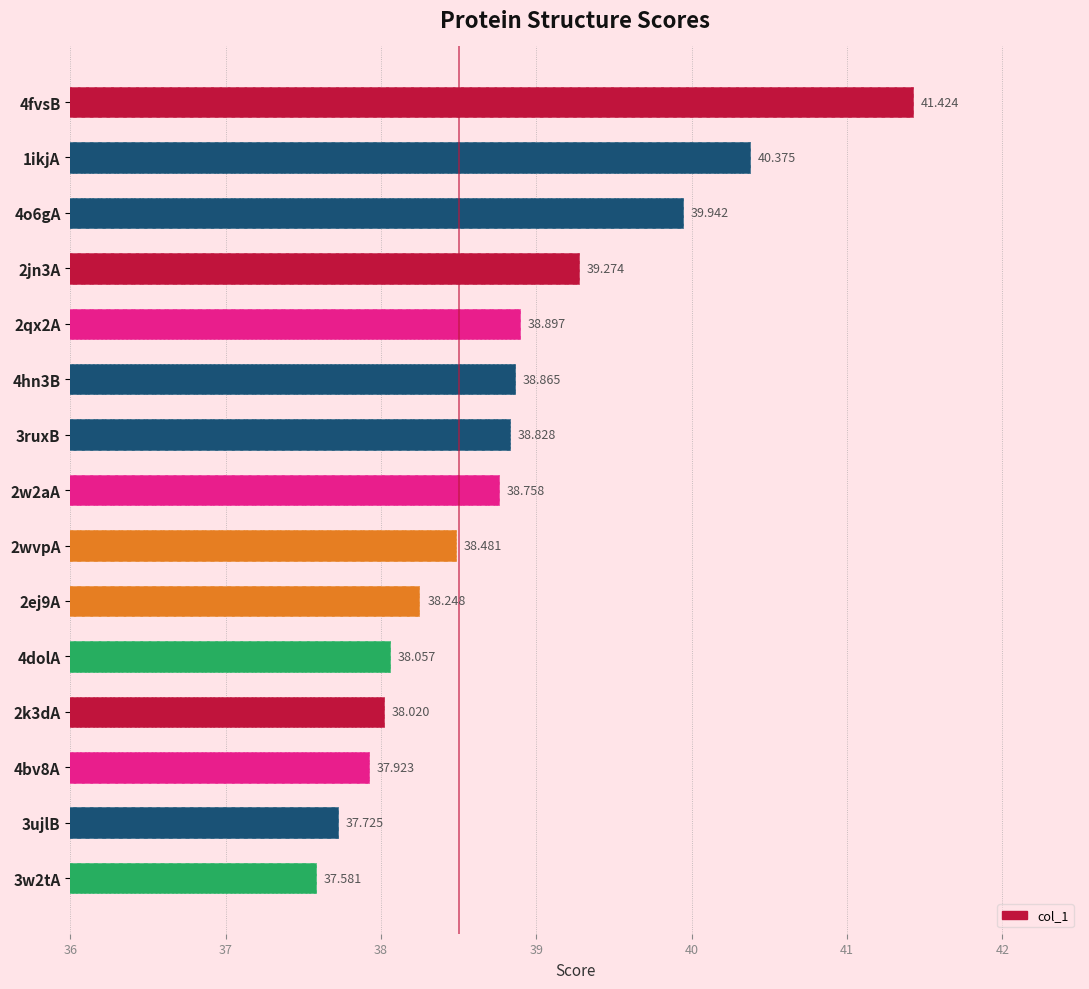

Are the bars grouped side by side (vs. stacked)?

No